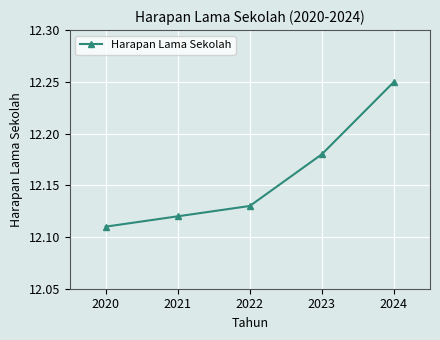

How many series are shown in this chart?

1